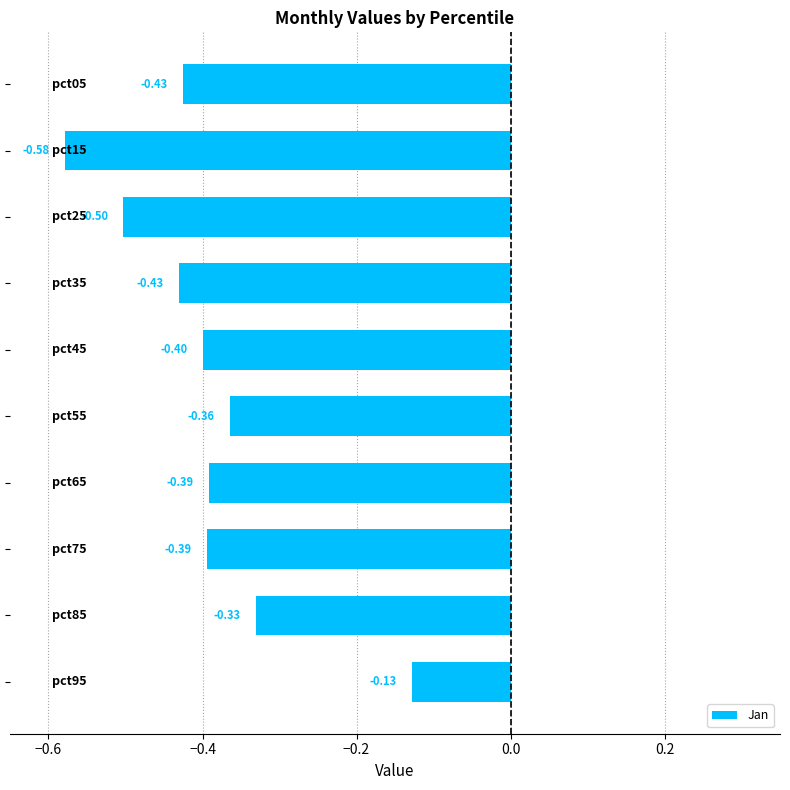

What is the sum of all values?

-3.9